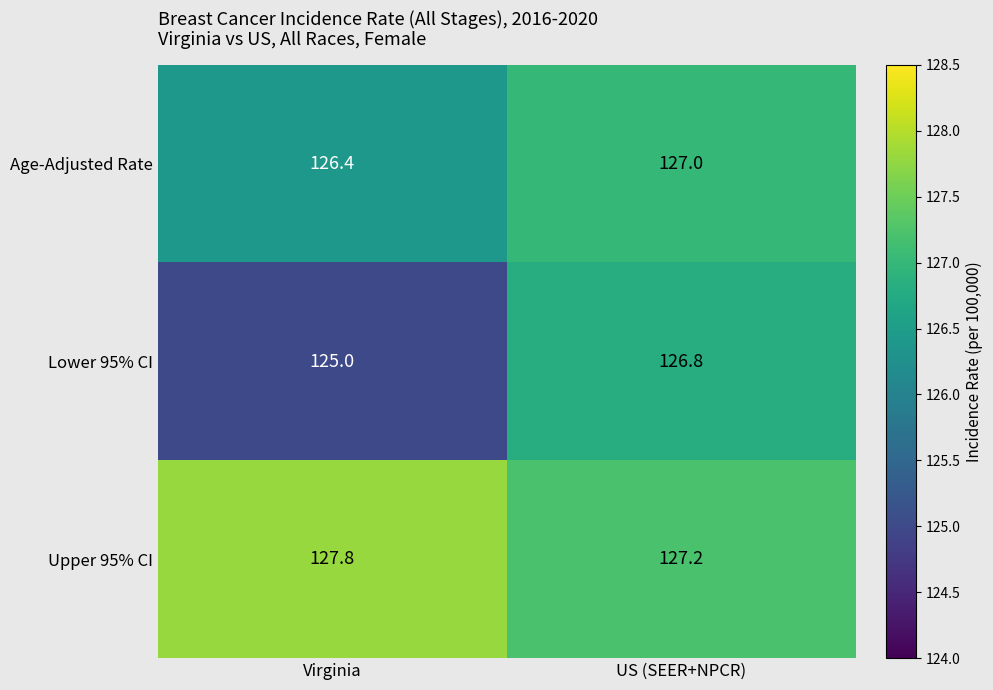

At how many categories does at least one series exceed 126?

2